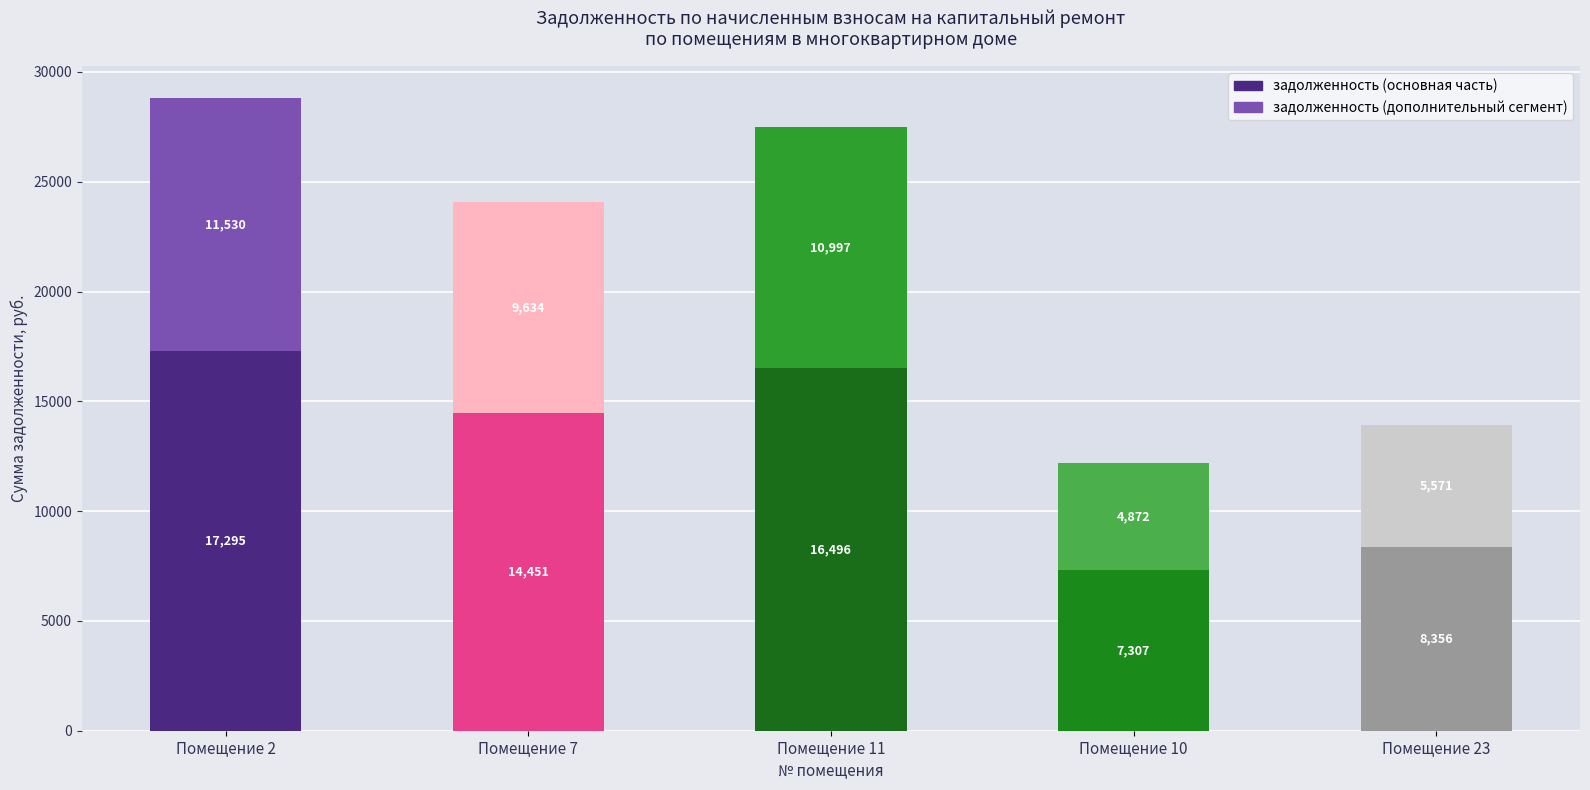

At which category is the sum across all series the highest?

Помещение 2